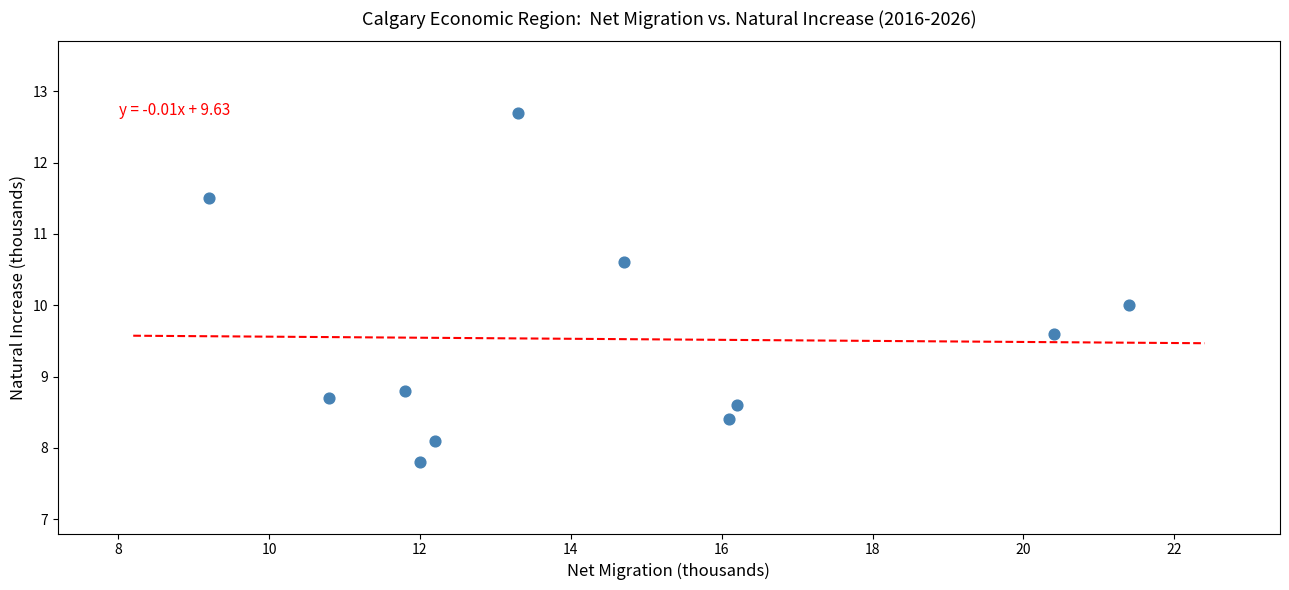

What is the average X value?

14.4